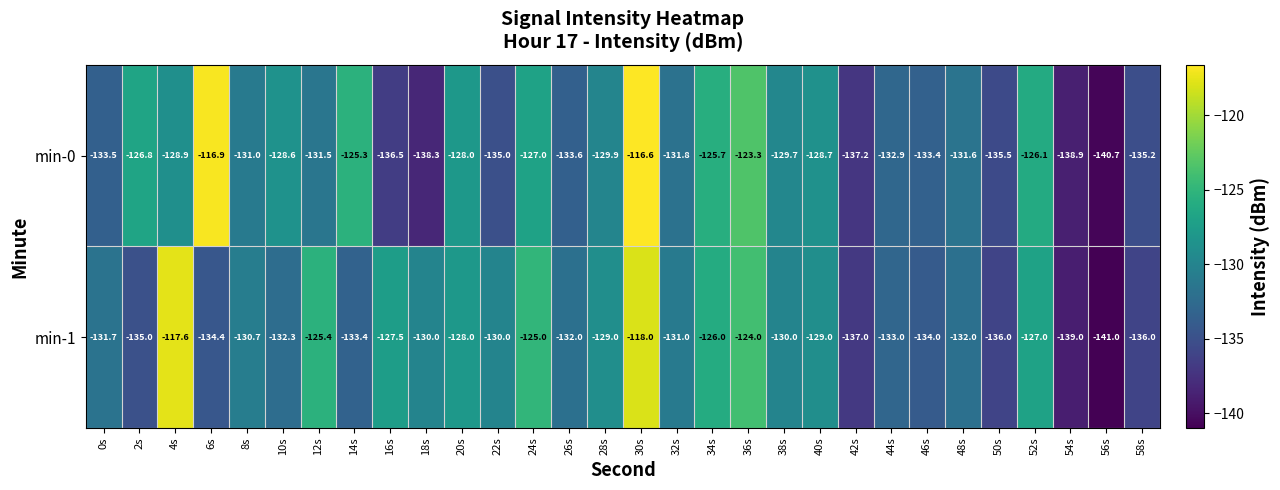

Rank the series by their average value, from highest to lowest.

min-1, min-0